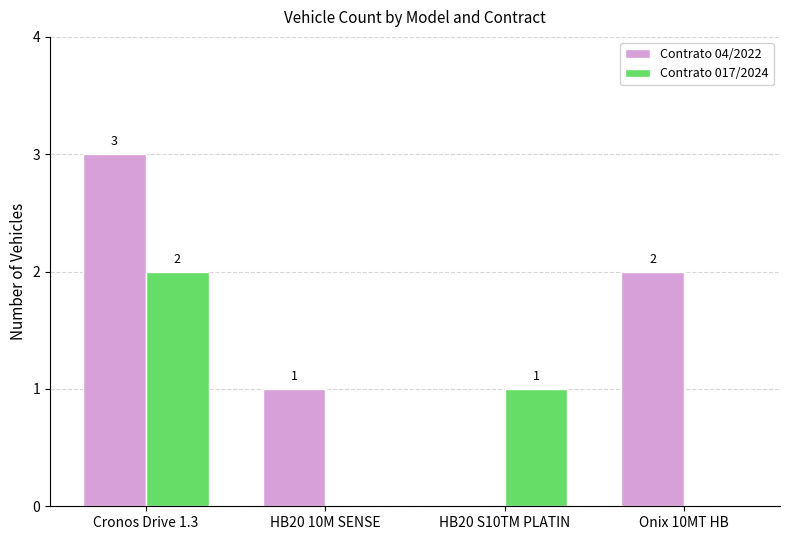

How many data points does each series have?

4